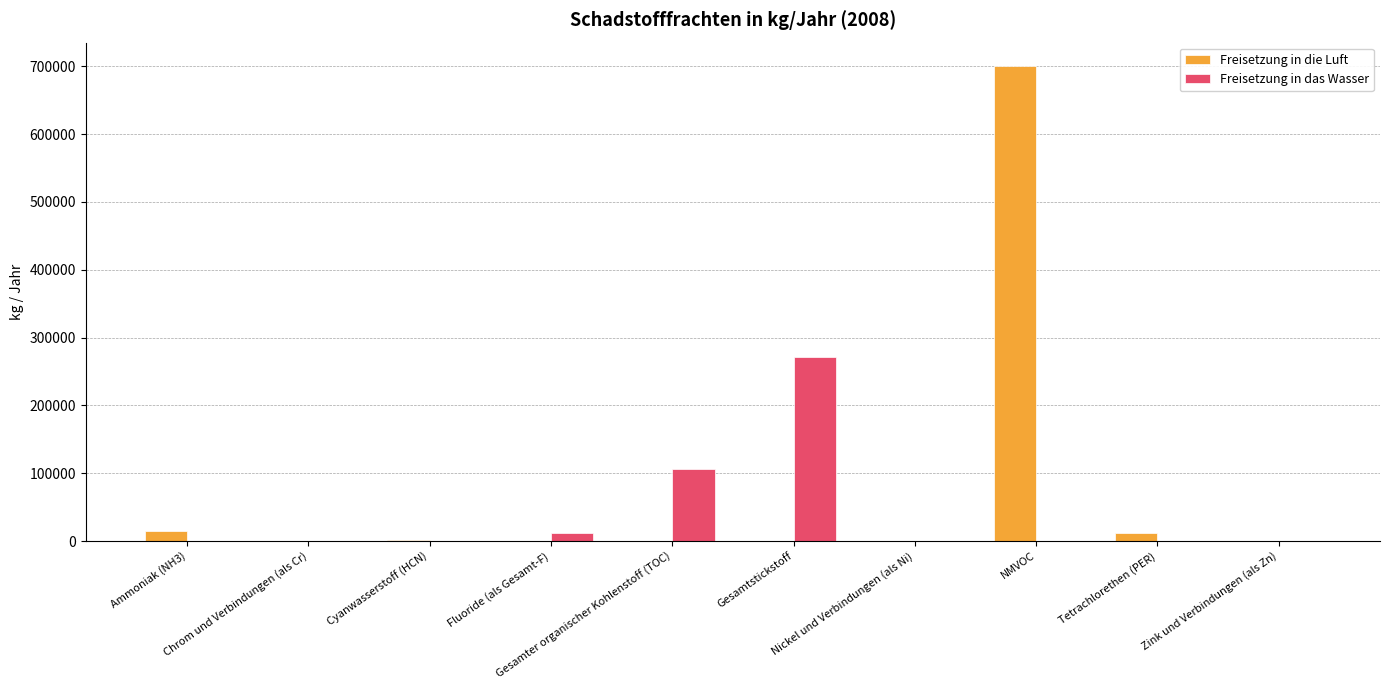

What is the sum of all Freisetzung in das Wasser values?

390776